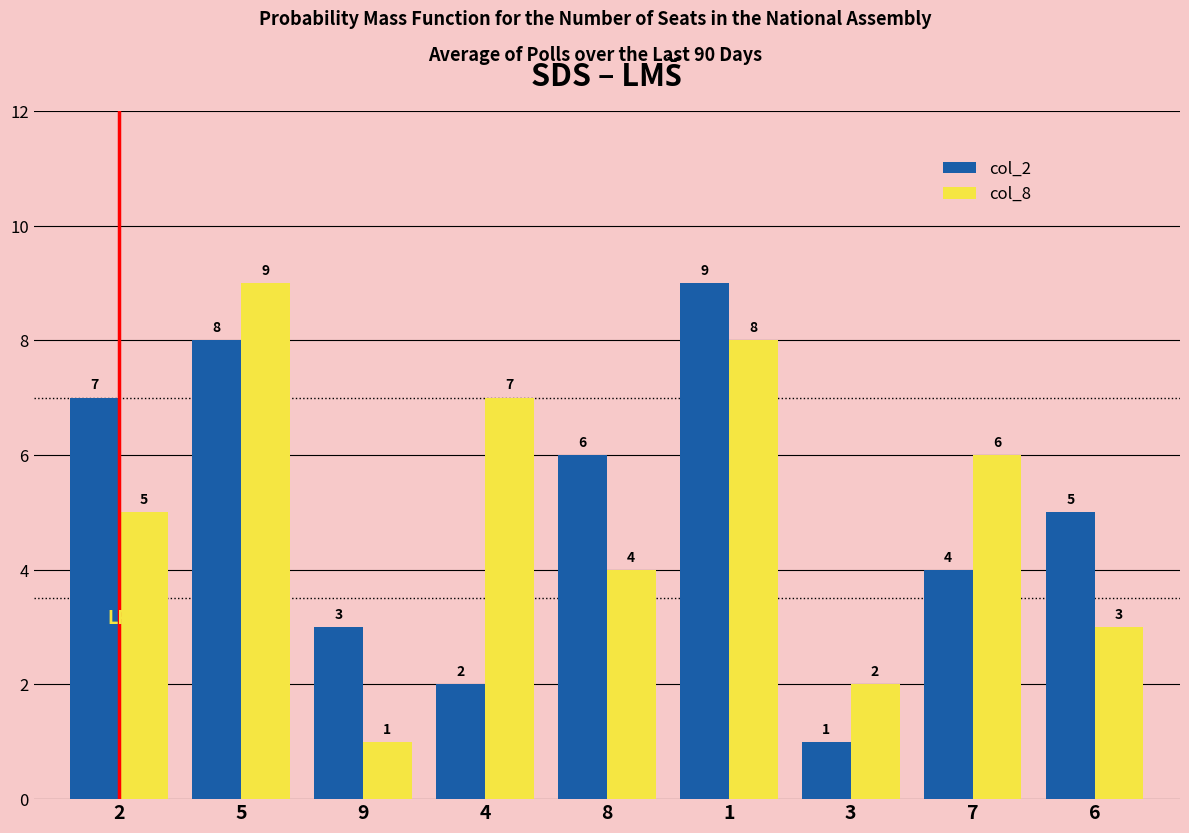

How many series are shown in this chart?

2